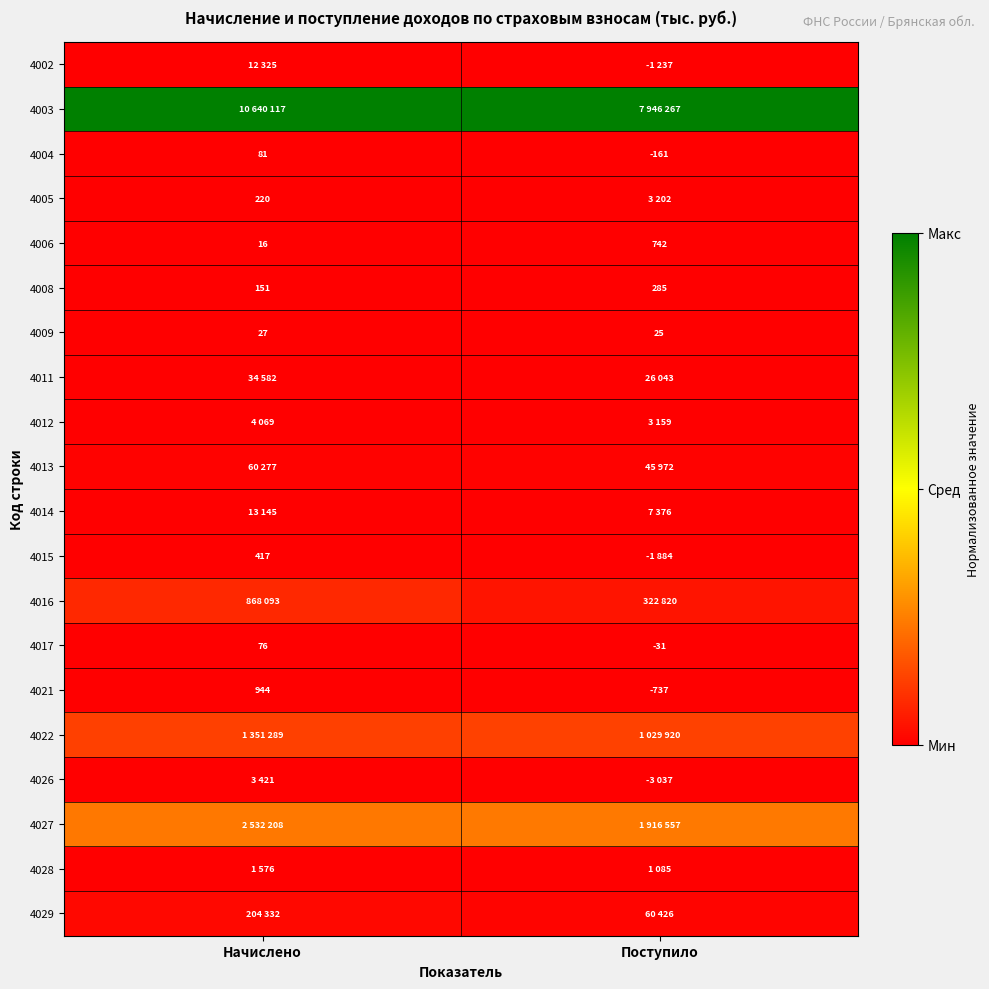

Where is 4008 nearest to the value 218?

Начислено